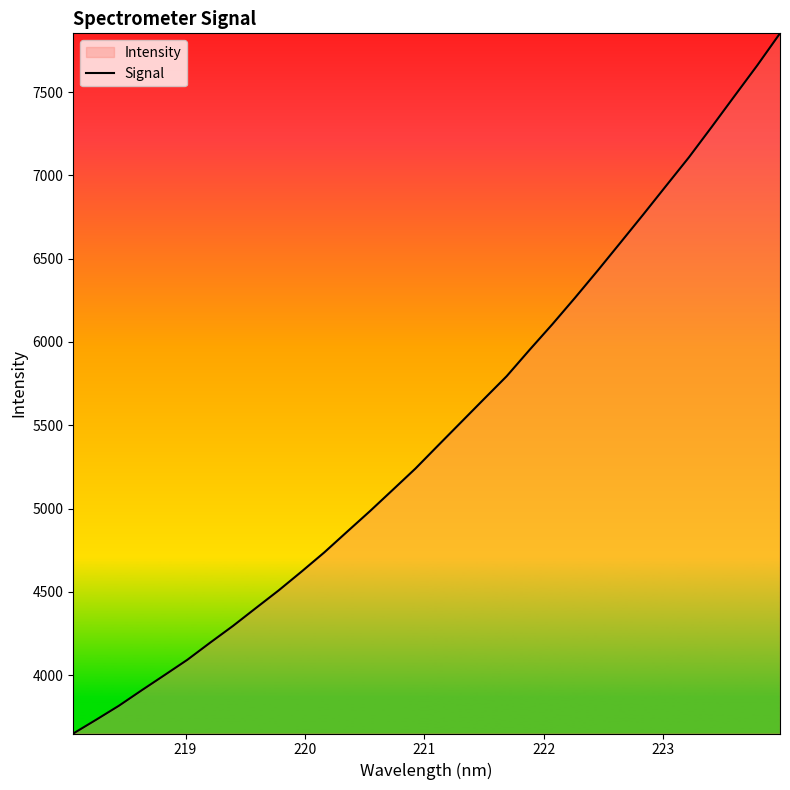

What is the greatest value displayed?

7853.2